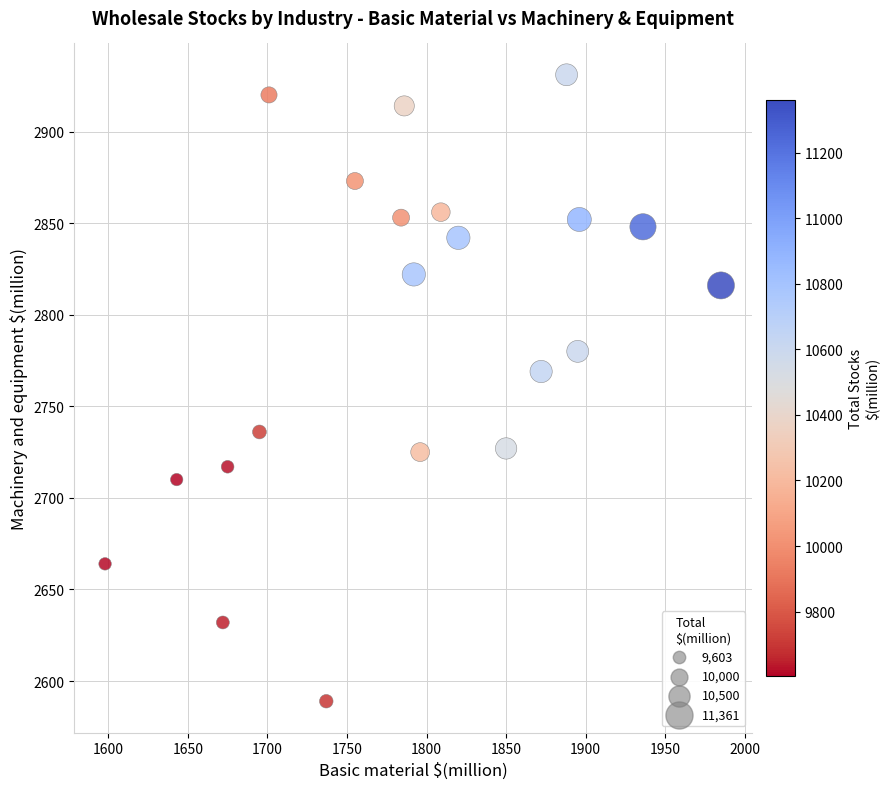

What is the range of Y values (max minus min)?

342